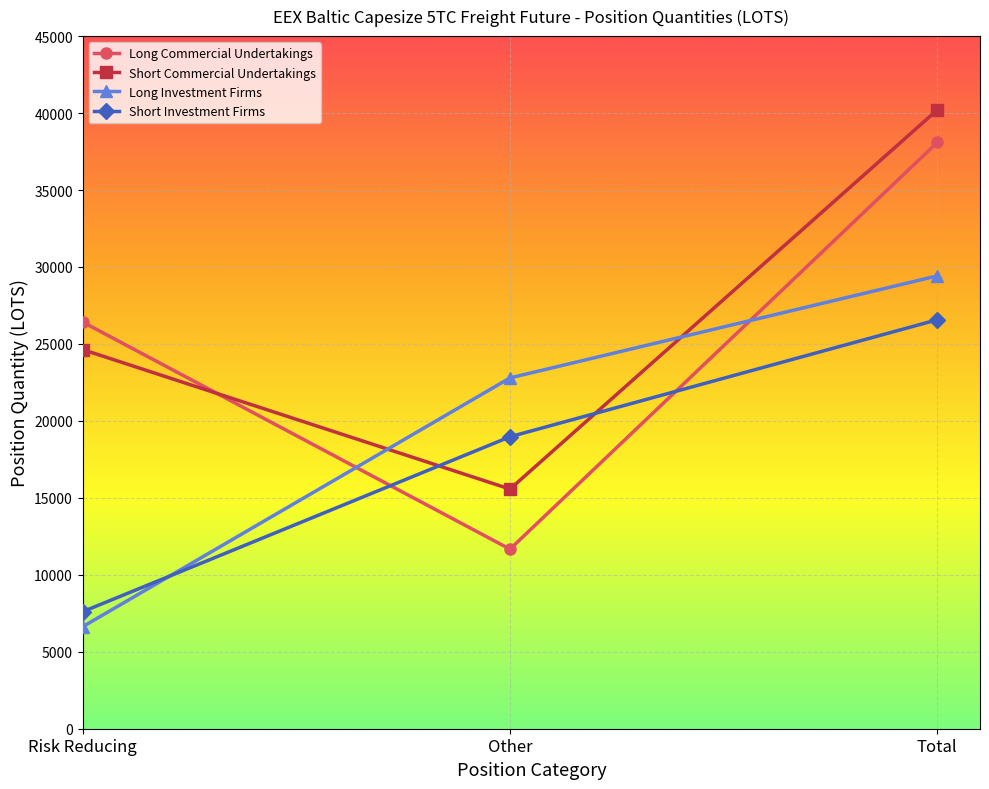

What is the sum of the Long Investment Firms values at Total and Risk Reducing?

36048.9